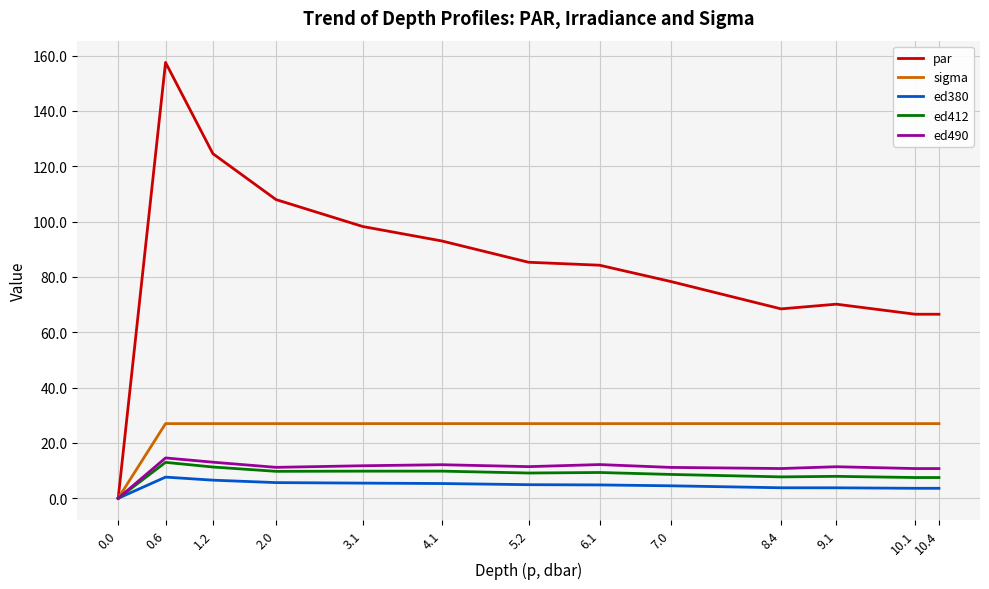

What is the maximum value shown in the chart?

157.5